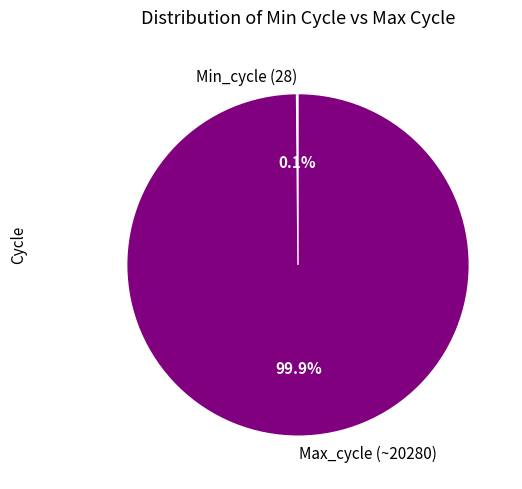

True or false: Max_cycle accounts for 89% of the total.

False